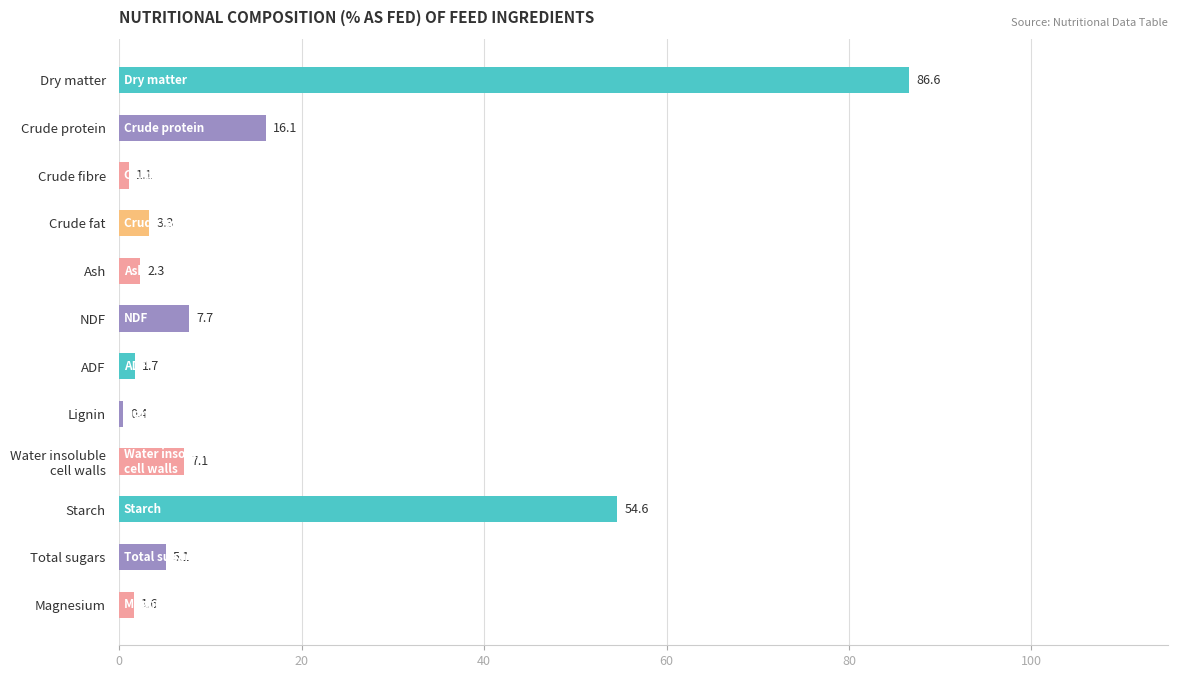

What is the value of the 10th bar from the top?

54.6